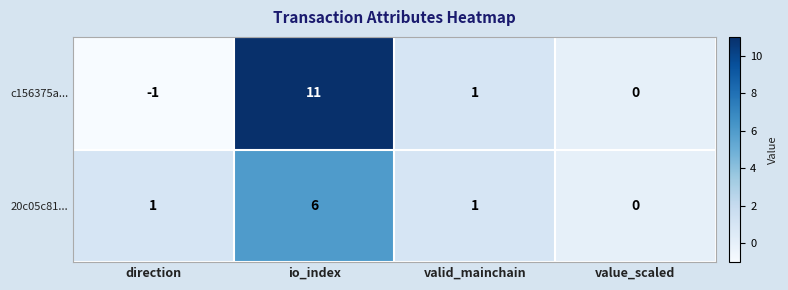

How many distinct data groups are displayed?

2